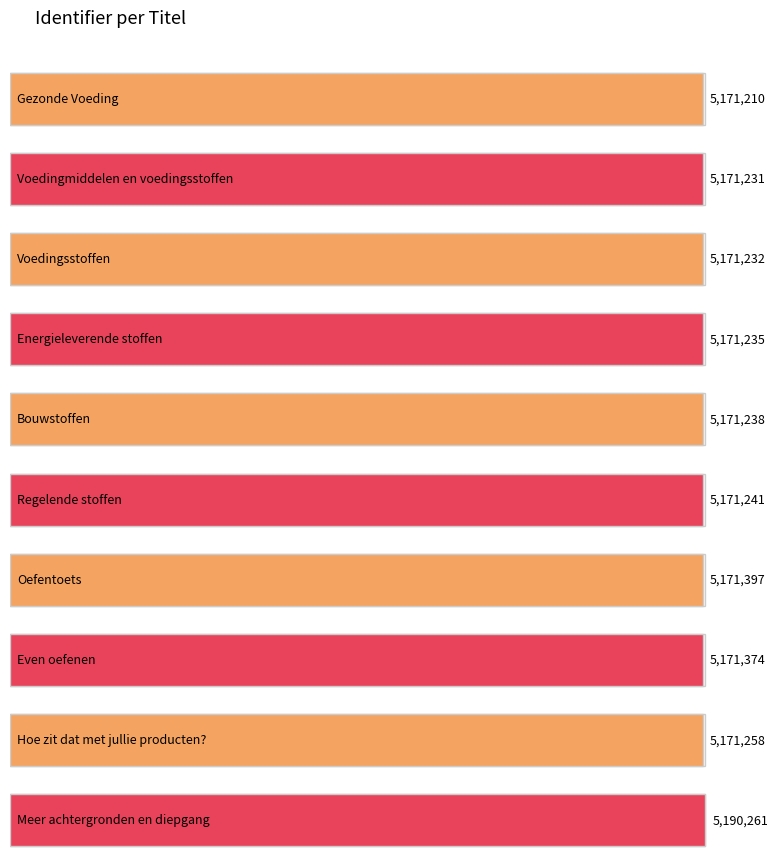

The value at Oefentoets is 2629010. True or false?

False